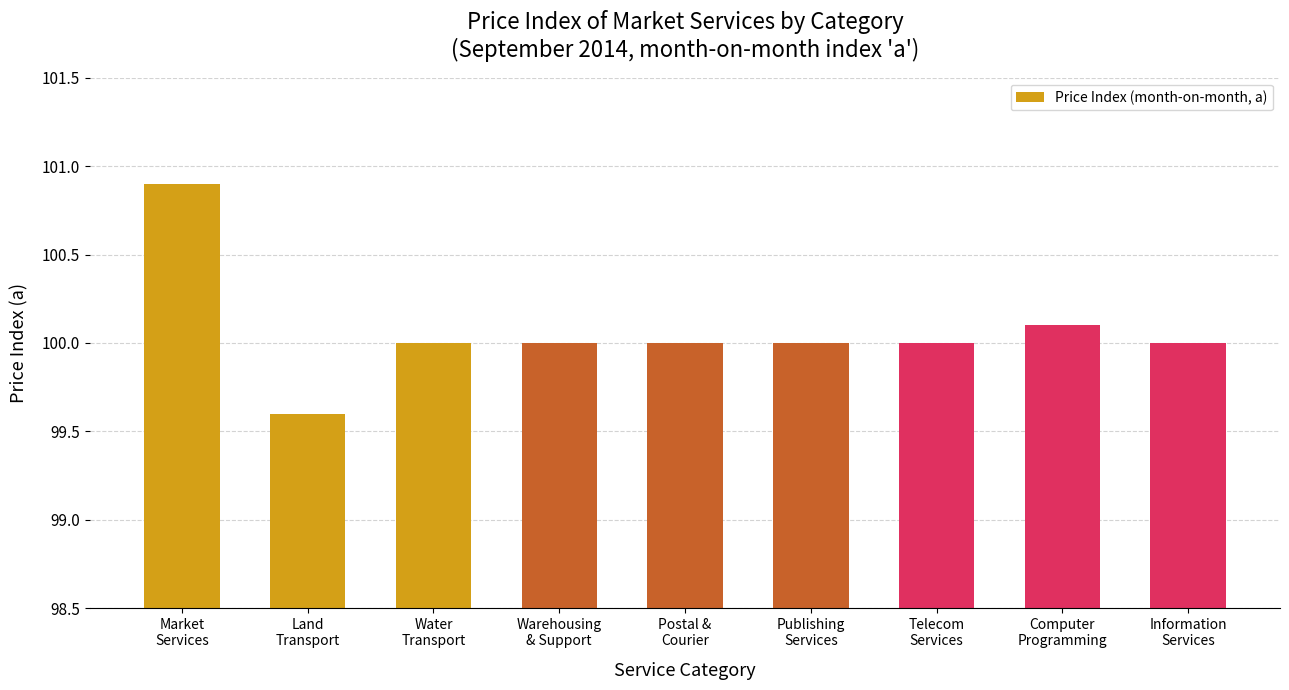

What is the value of the 4th bar from the left?

100.0